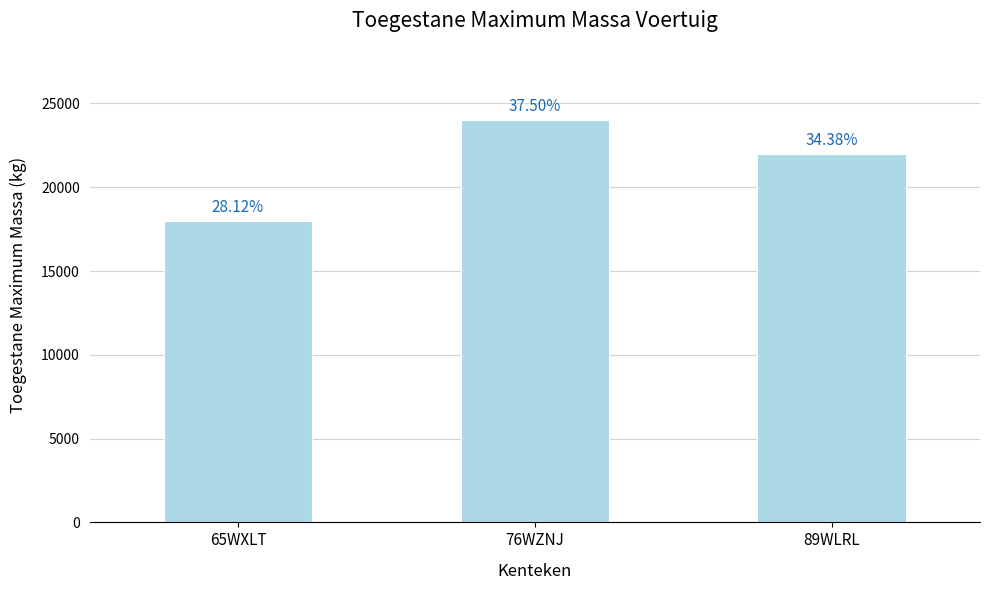

What is the ratio of the value at 76WZNJ to the value at 65WXLT?

1.3